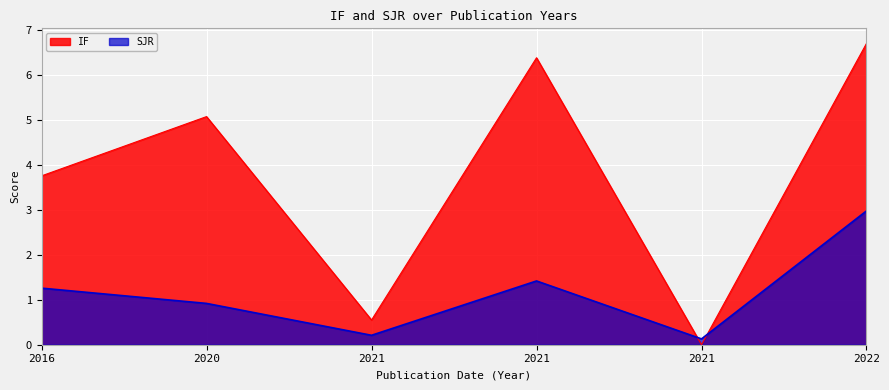

What value does the IF series have at 2021?

6.4